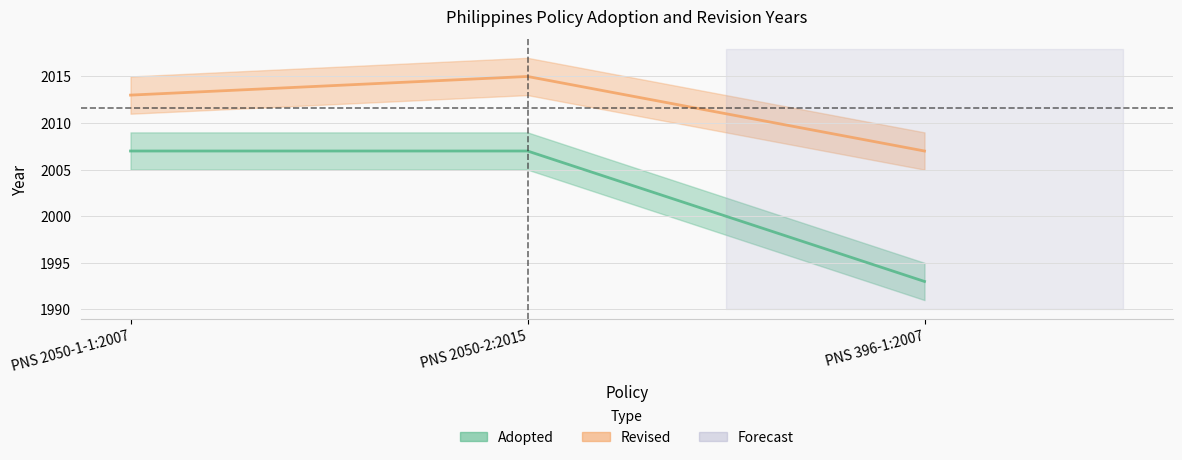

What value does the Revised series have at PNS 2050-1-1:2007?

2013